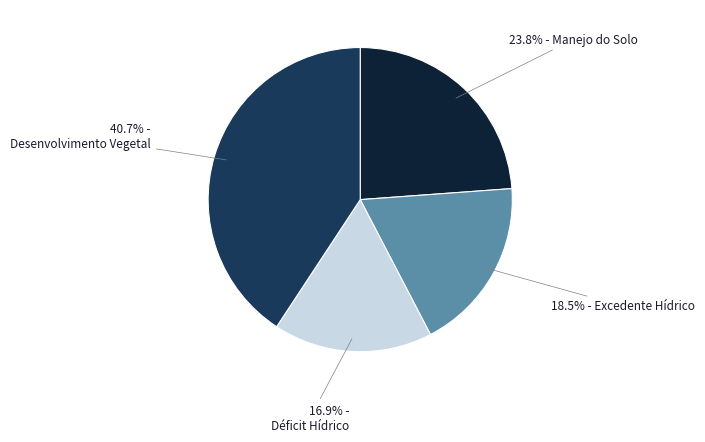

Is there a majority slice in this chart?

No